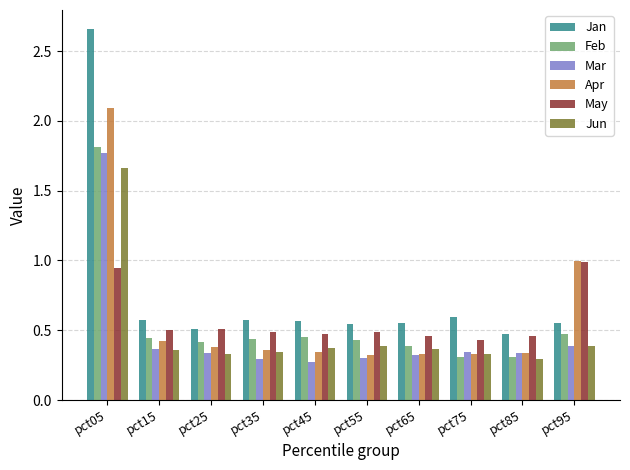

What is the difference between the maximum and minimum values in the Jun series?

1.4